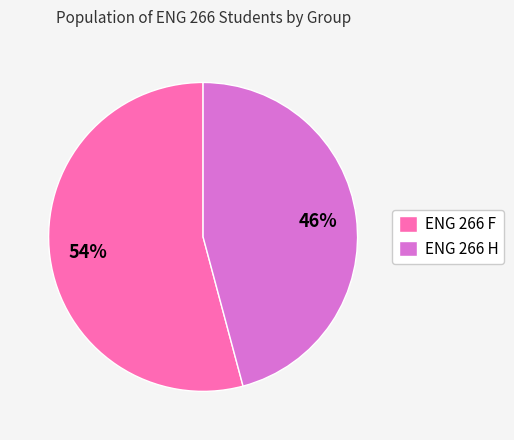

To the nearest percent, what percentage of the pie is ENG 266 F?

54%